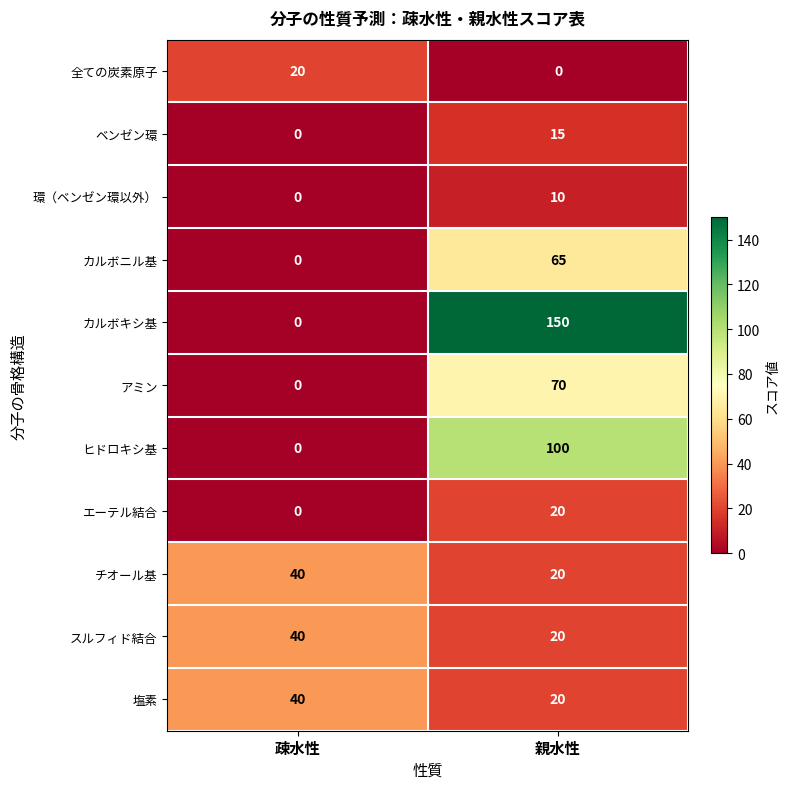

At which category does the chart reach its peak across all series?

親水性